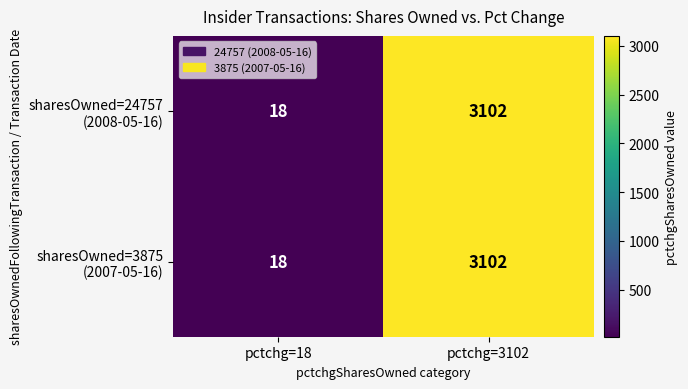

Which label corresponds to the smallest value in the chart?

pctchg=18